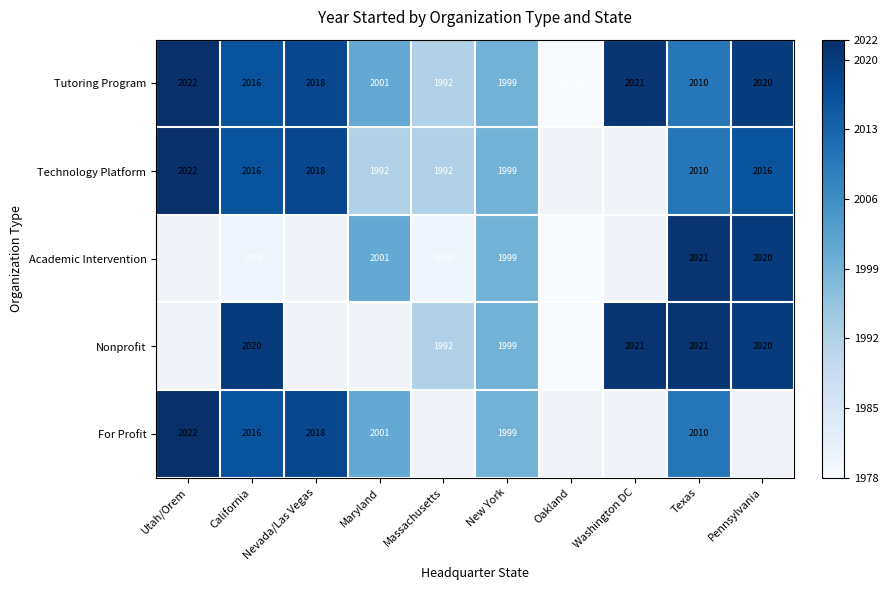

At which category is the sum across all series the highest?

Texas